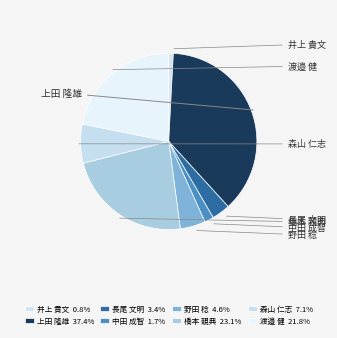

To the nearest percent, what is the average slice percentage?

12%